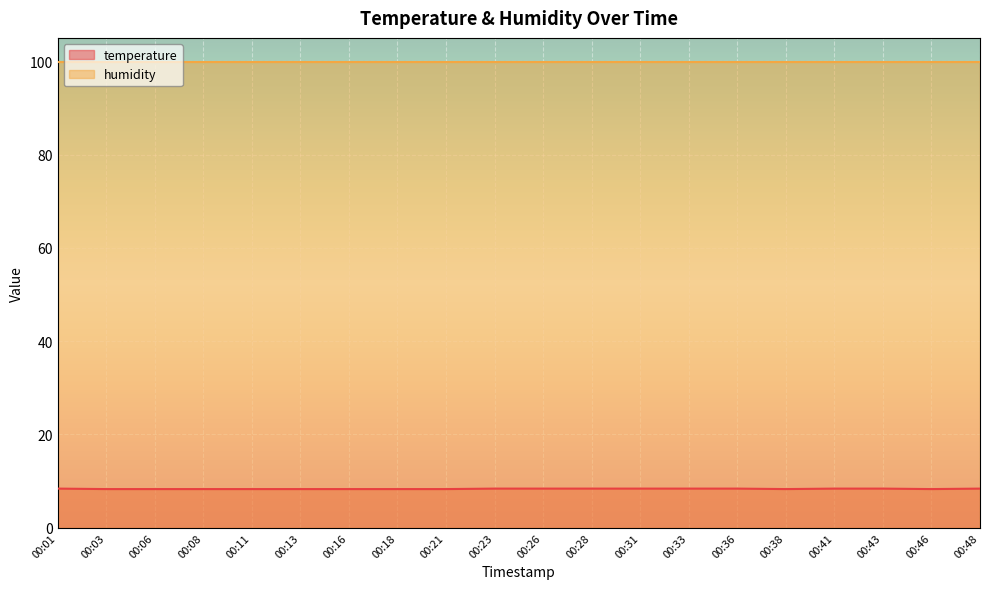

At which label is the value closest to 8?

00:03